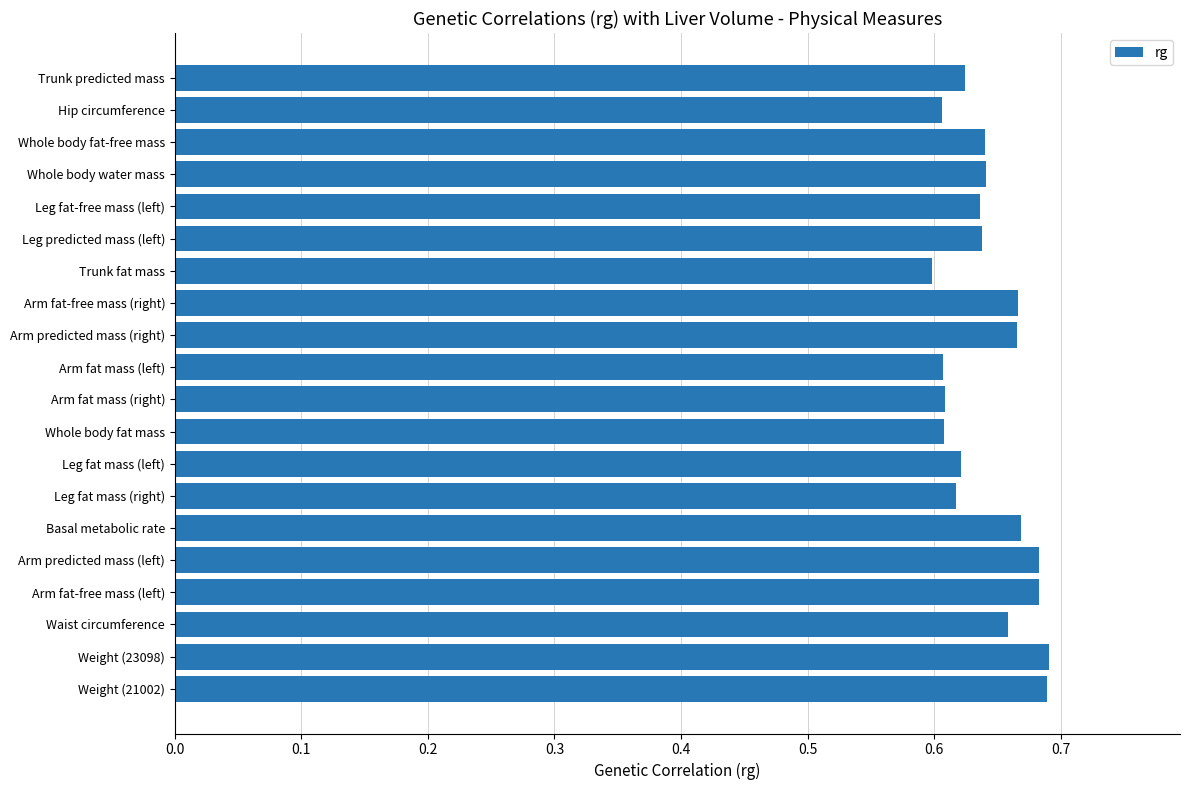

What is the sum of all values?

12.8